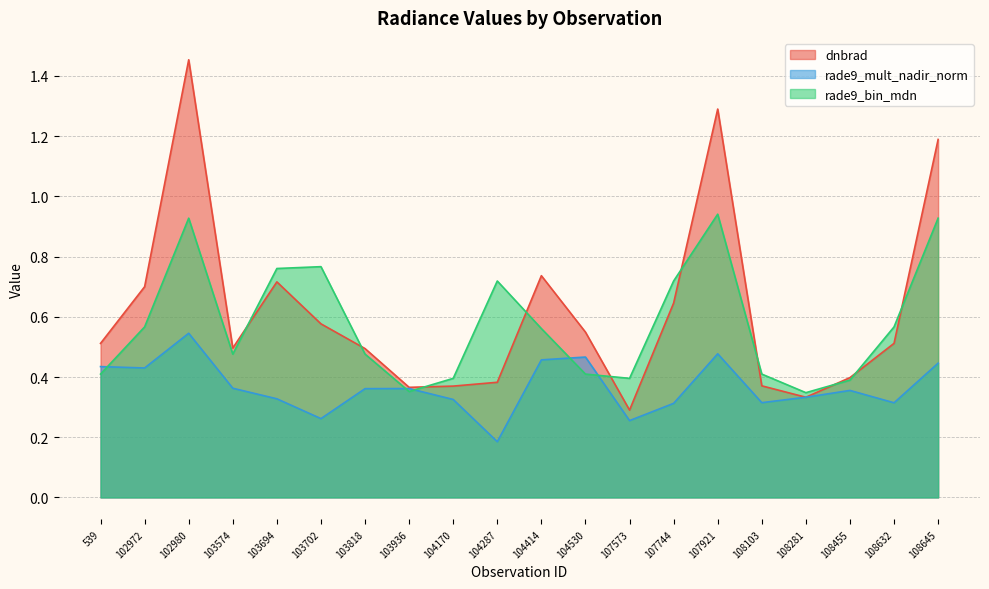

Where is the first local maximum for rade9_mult_nadir_norm?

102980